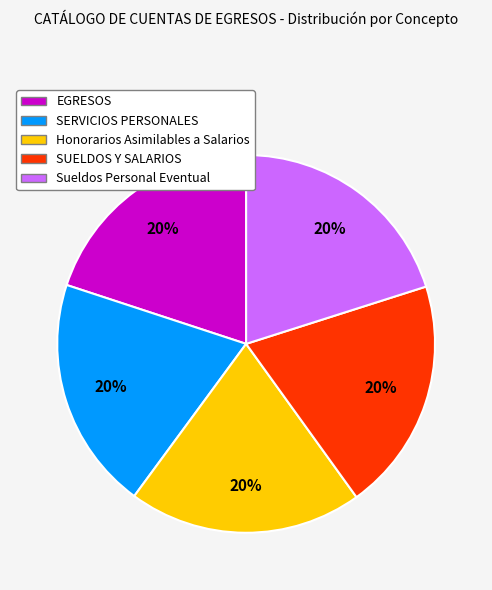

What percentage is the SERVICIOS PERSONALES slice, to the nearest percent?

20%